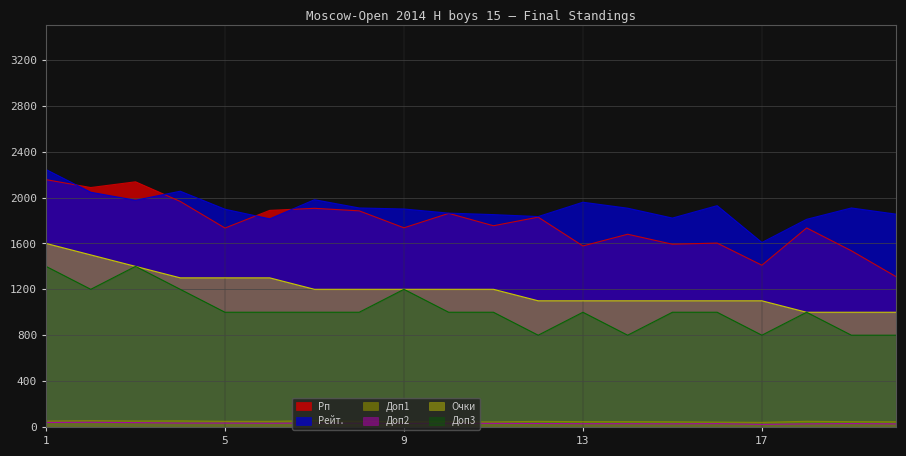

What is the difference between the highest and lowest values at 18?

1783.0